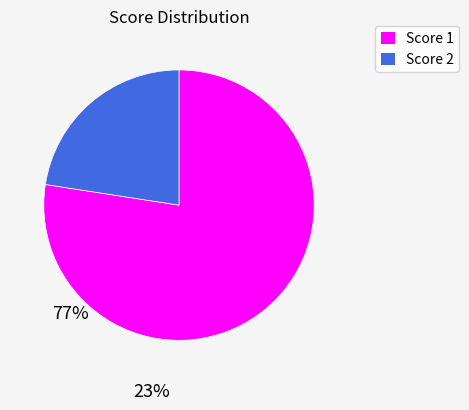

Do Score 1 and Score 2 together represent more than half of the pie?

Yes